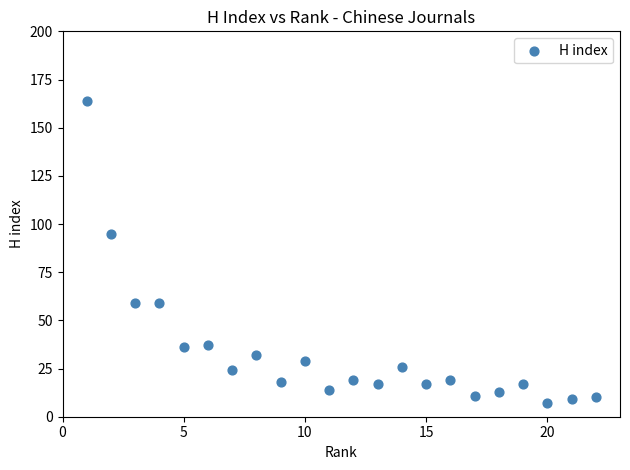

What Y value in the scatter plot is closest to 85?

95